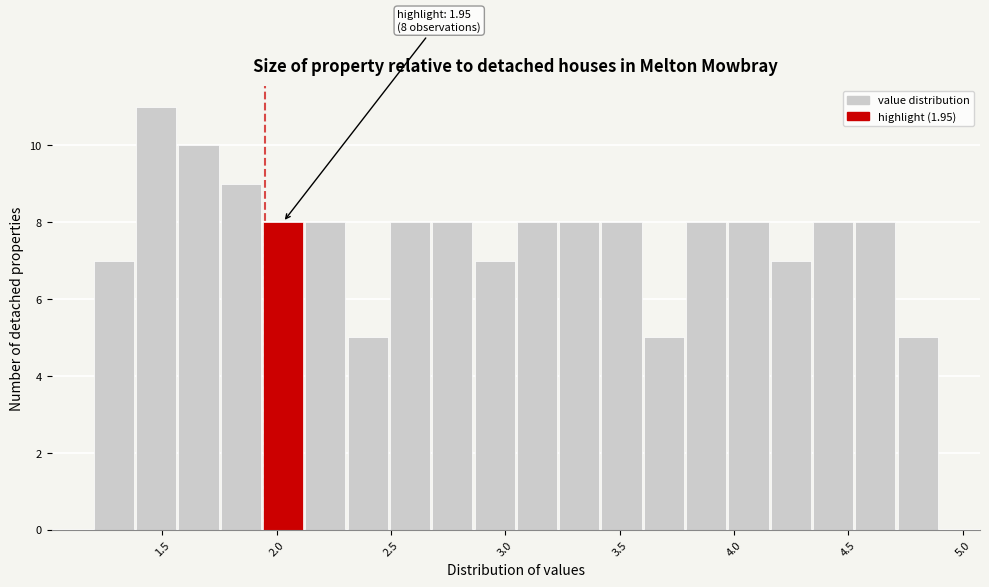

Around what value on the x-axis is the tallest bar? Give the approximate position of its centre, as read against the axis.

1.45